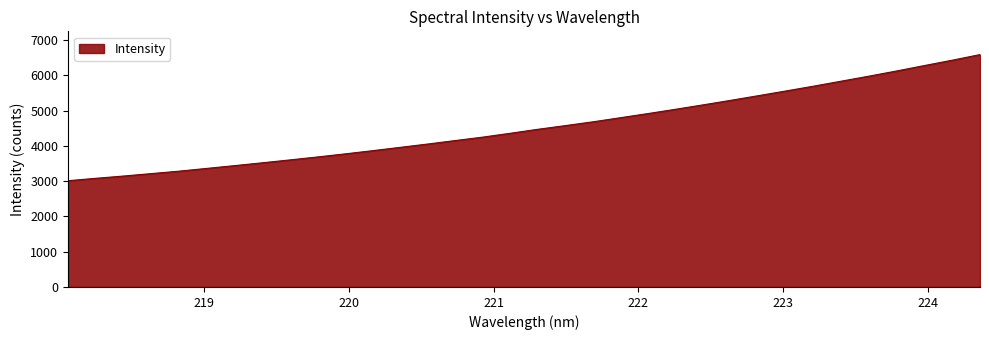

What is the greatest value displayed?

6592.8